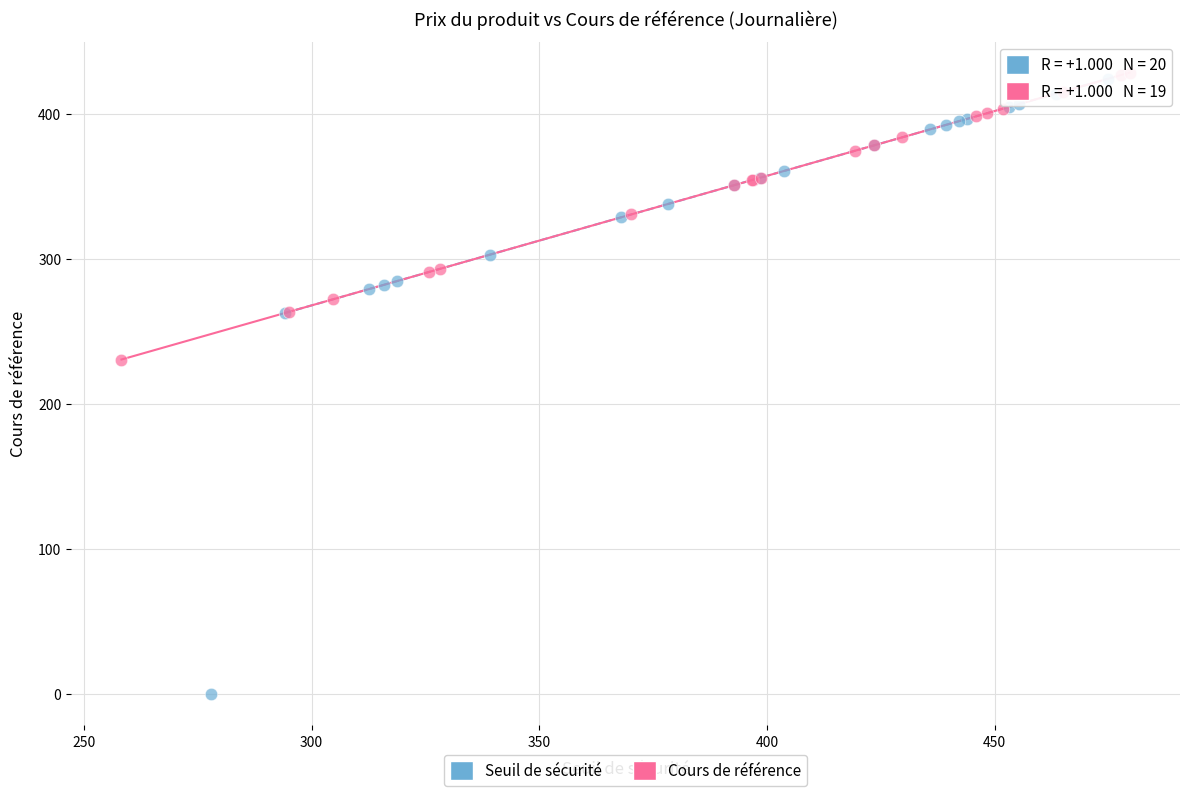

Which series has the widest spread of Y values?

Seuil de sécurité